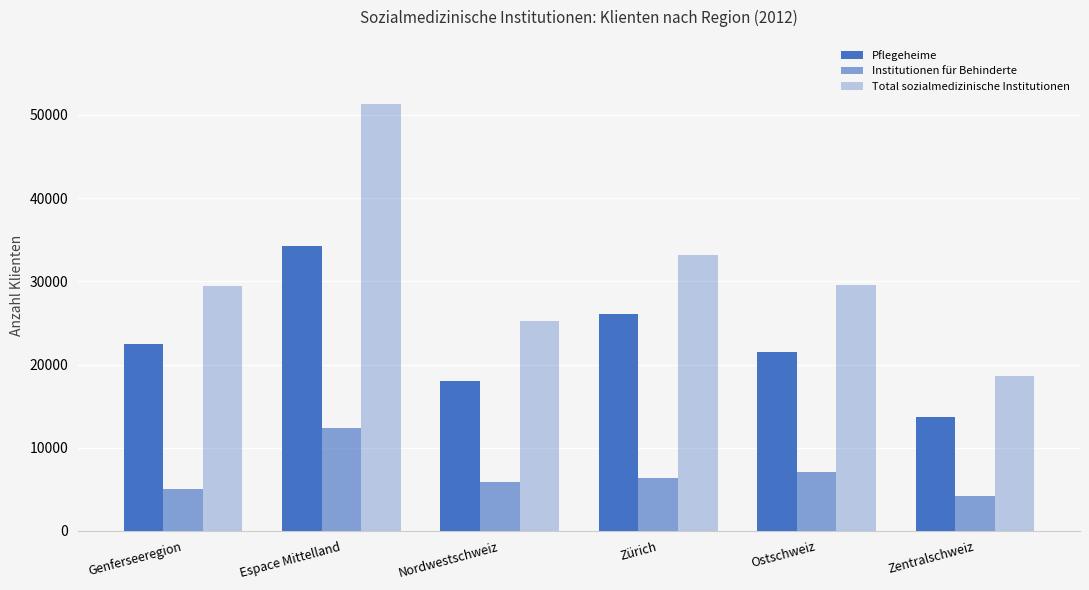

Reading left to right, extract all data points from this chart.

Pflegeheime: Genferseeregion=22443	Espace Mittelland=34299	Nordwestschweiz=18013	Zürich=26110	Ostschweiz=21570	Zentralschweiz=13731
Institutionen für Behinderte: Genferseeregion=5043	Espace Mittelland=12403	Nordwestschweiz=5886	Zürich=6424	Ostschweiz=7109	Zentralschweiz=4164
Total sozialmedizinische Institutionen: Genferseeregion=29471	Espace Mittelland=51329	Nordwestschweiz=25229	Zürich=33171	Ostschweiz=29615	Zentralschweiz=18627